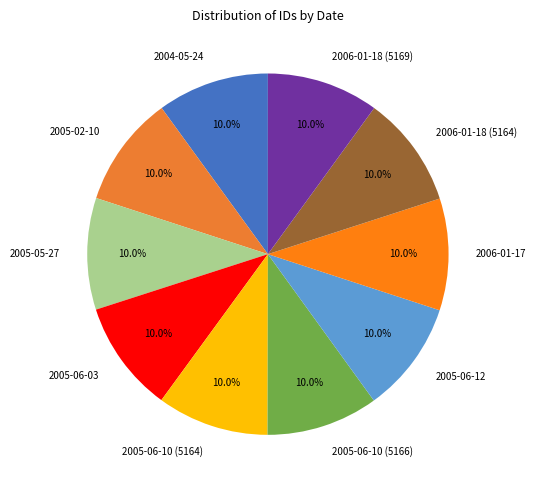

What is the ratio of the value at 2005-06-10 (5164) to the value at 2004-05-24?

1.0